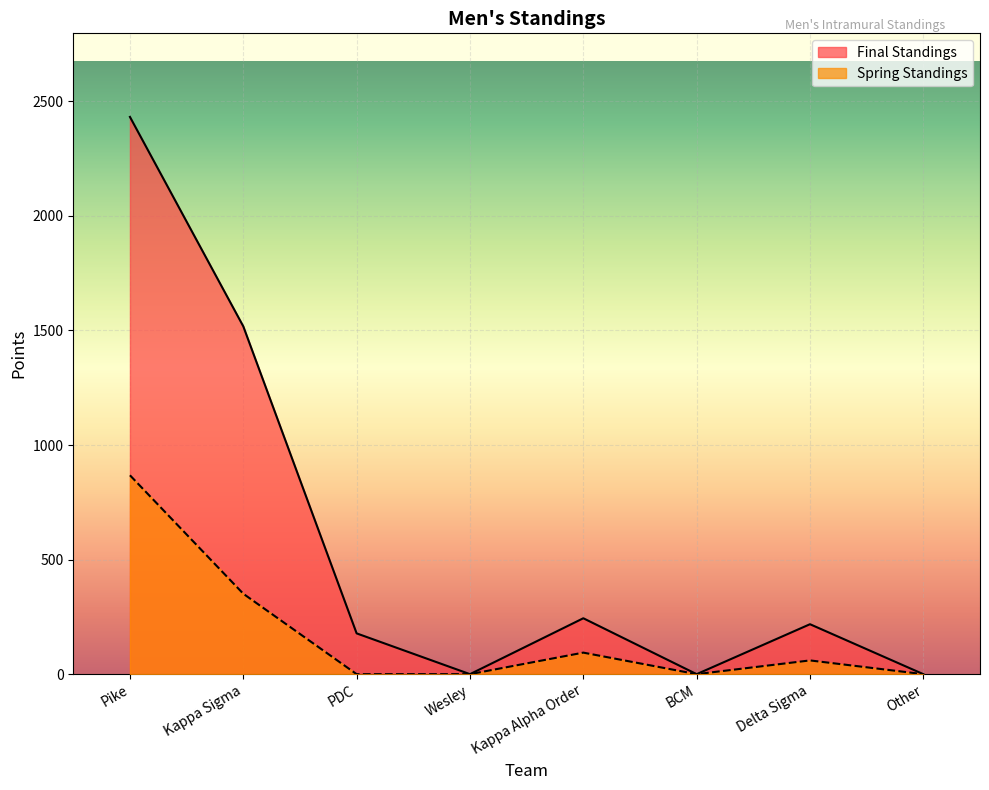

What is the average value of the Spring Standings series?

172